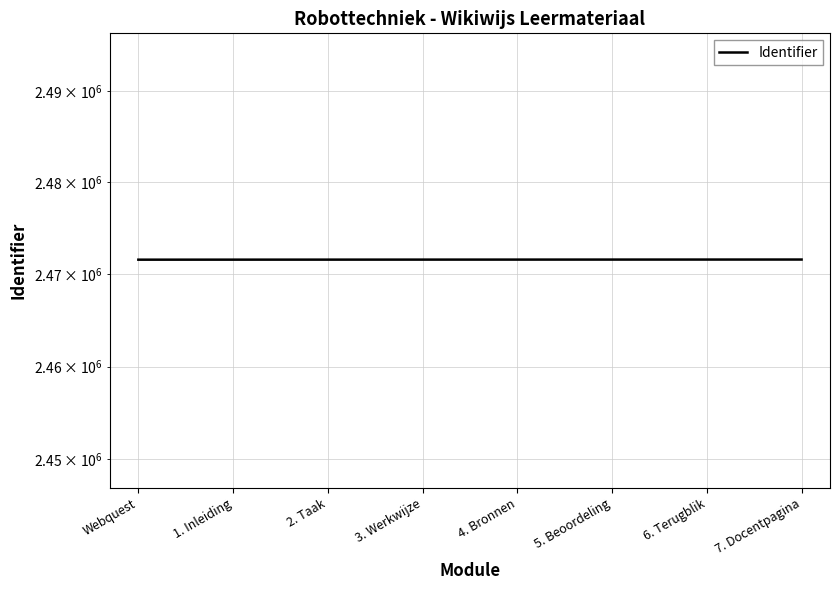

The value at 4. Bronnen is 2471604. True or false?

True